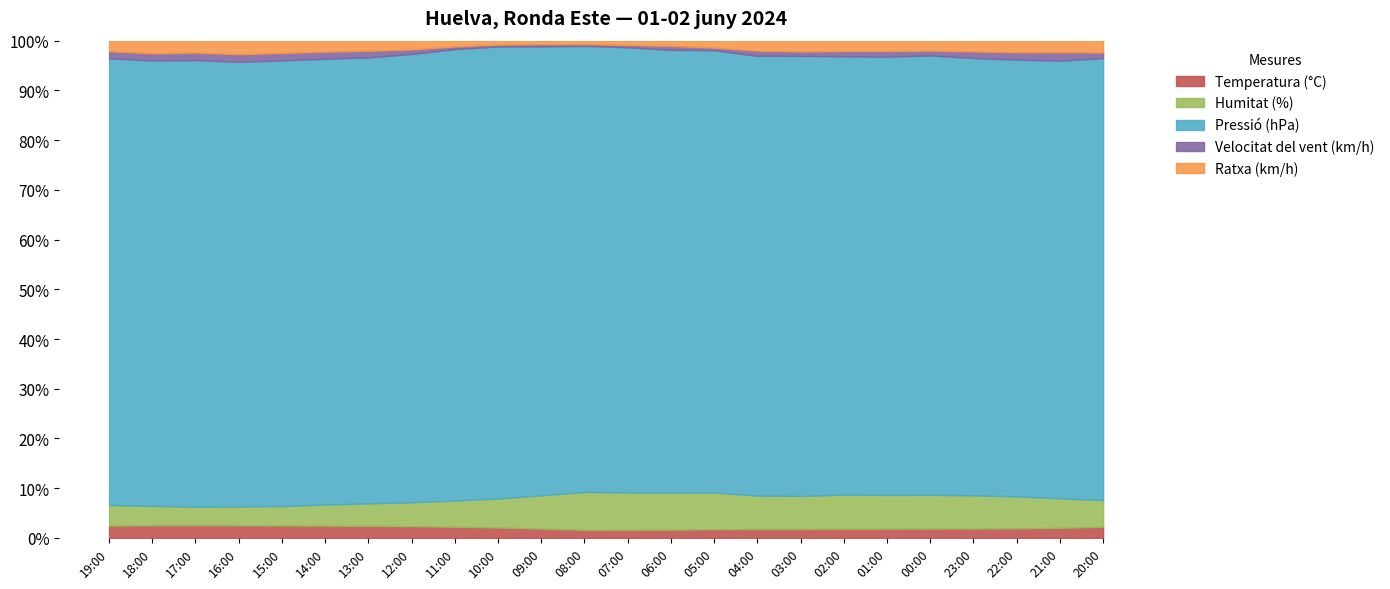

True or false: Temperatura (°C) and Humitat (%) cross at least once.

False